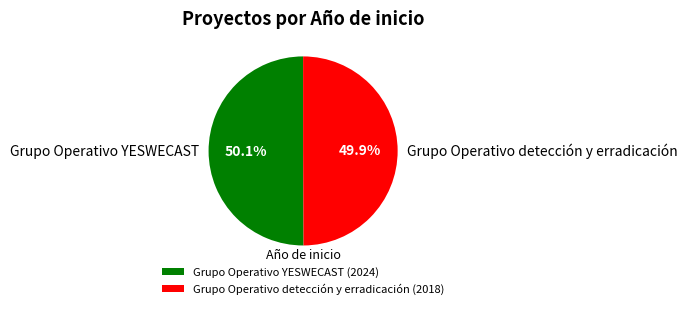

What is the ratio of the value at Grupo Operativo detección y erradicación to the value at Grupo Operativo YESWECAST?

1.0